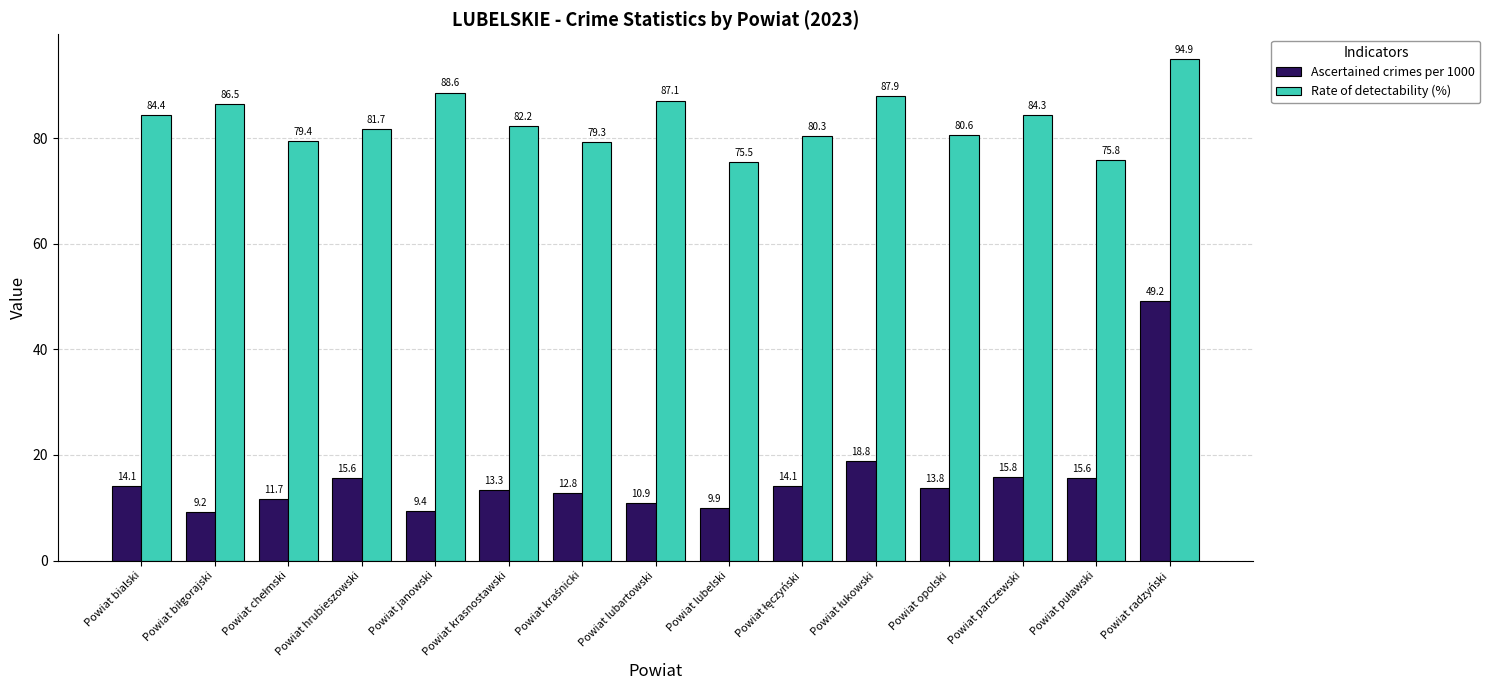

Is it true that Rate of detectability (%) equals 82.2 at Powiat krasnostawski?

True